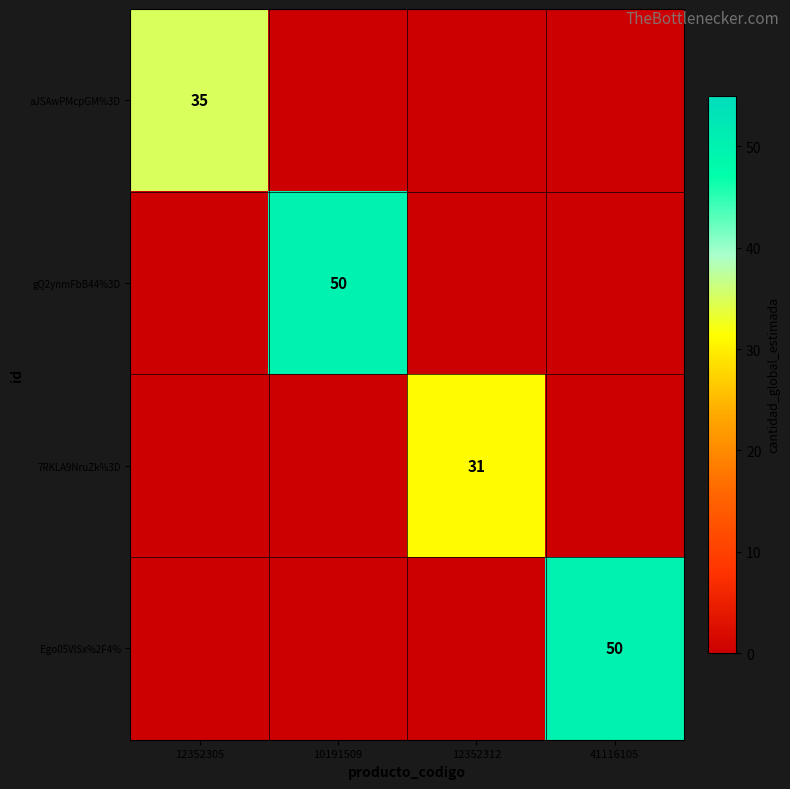

Which series has the largest range (max minus min)?

gQ2ynmFbB44%3D